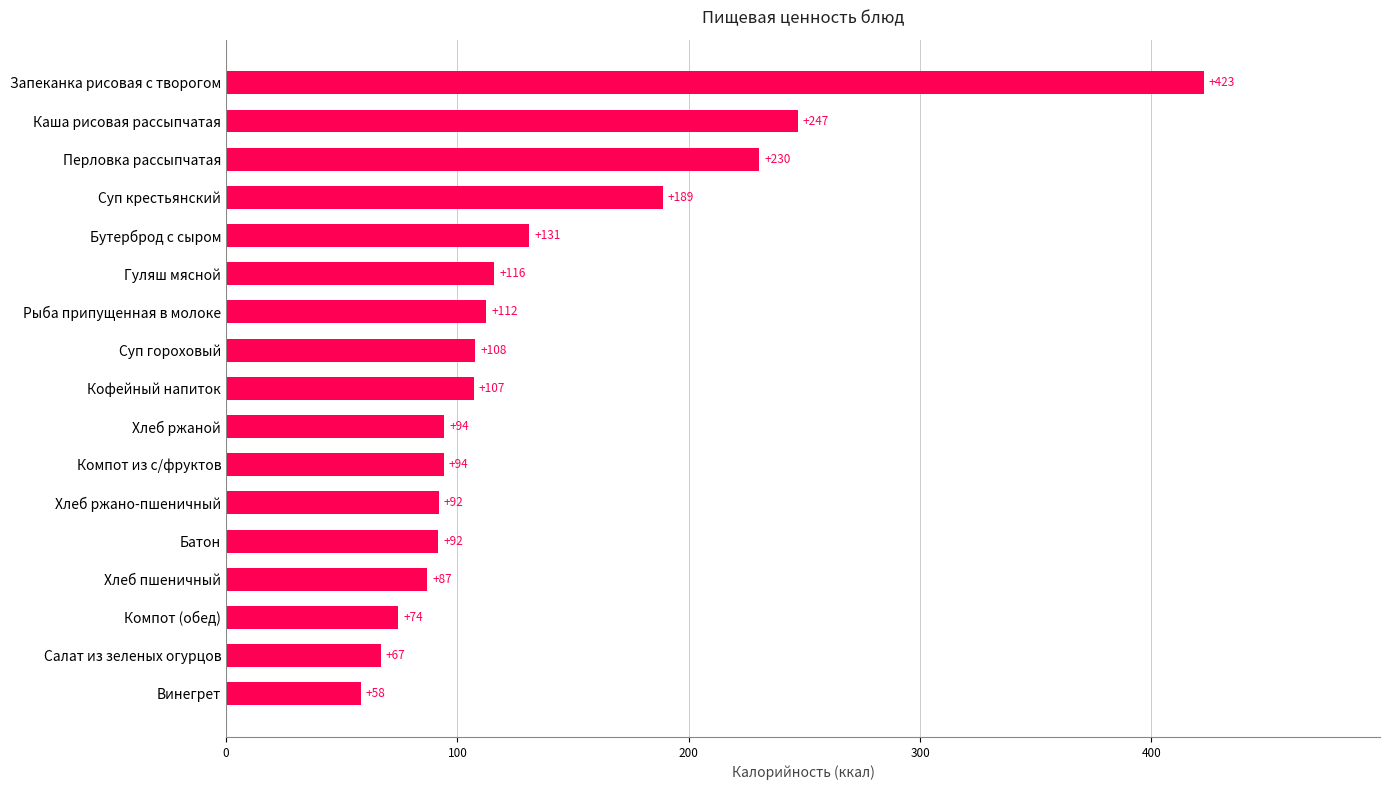

Which category has the highest value across all series?

Запеканка рисовая с творогом